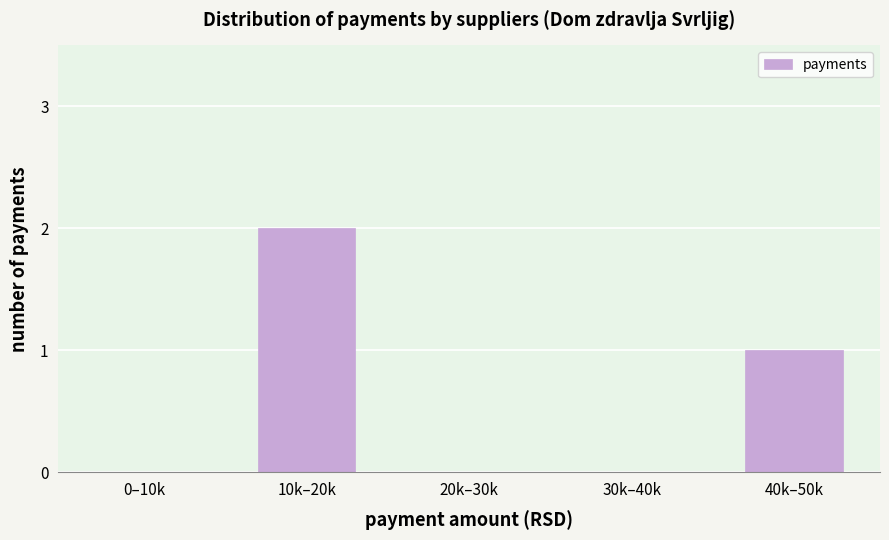

Reading right to left, what are all the values shown in this chart?

40k–50k=1	30k–40k=0	20k–30k=0	10k–20k=2	0–10k=0